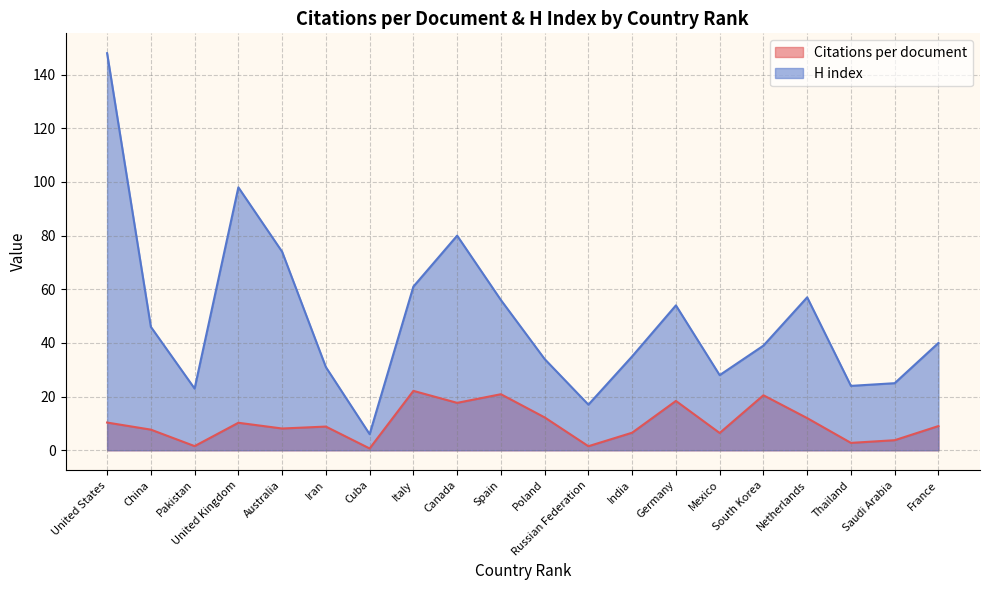

The value of Citations per document at Cuba is 1.2. True or false?

False